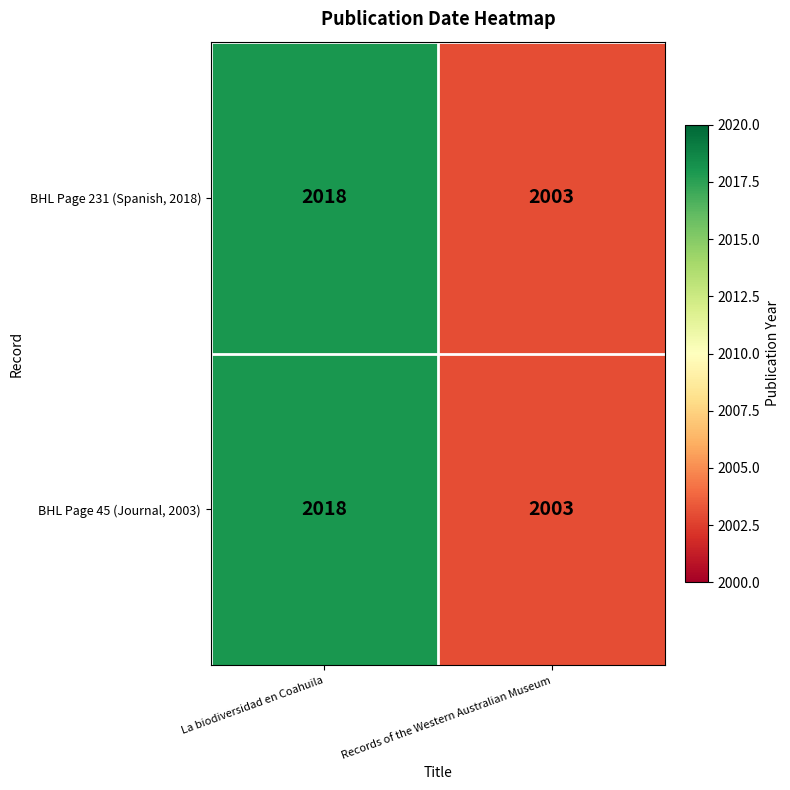

The value of BHL Page 45 (Journal, 2003) at La biodiversidad en Coahuila is 2018. True or false?

True